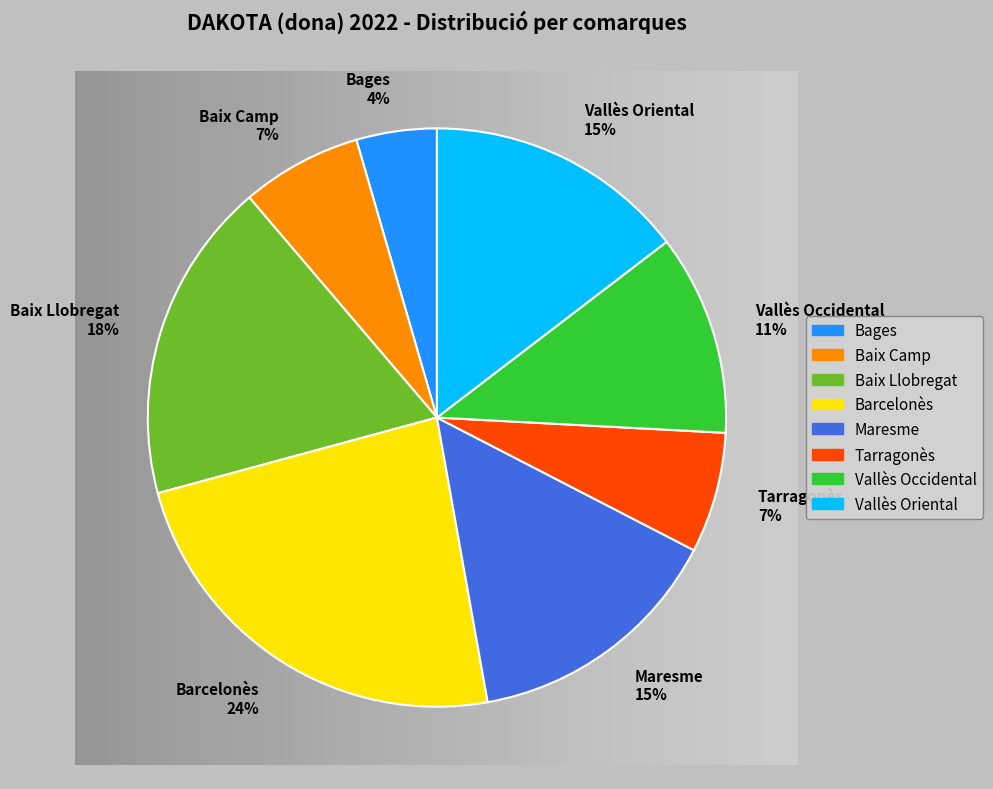

The Barcelonès slice represents 37% of the pie. True or false?

False